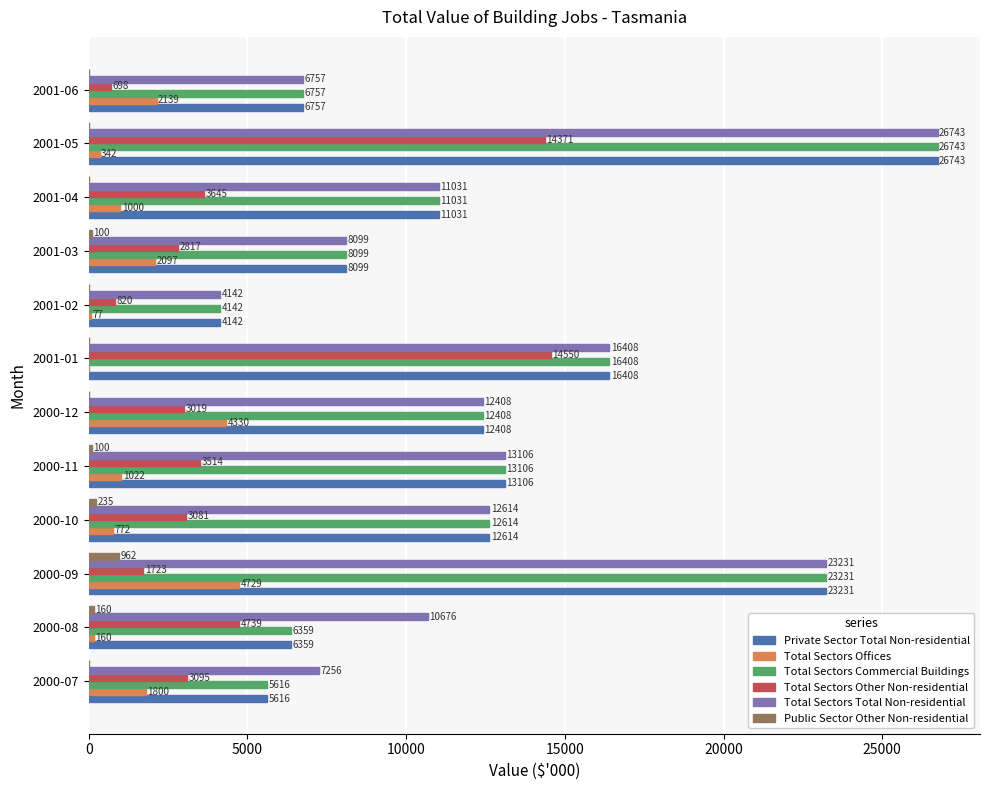

What is the sum of all Total Sectors Other Non-residential values?

56072